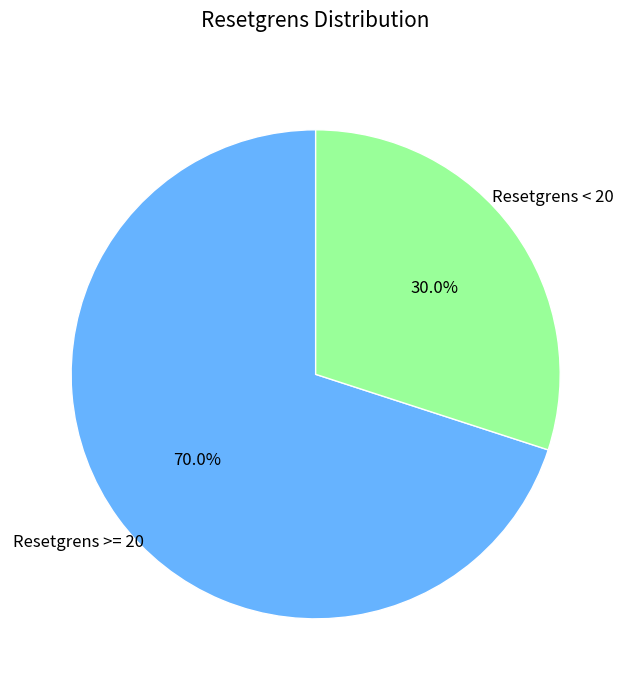

Is there any slice that represents more than half of the pie?

Yes